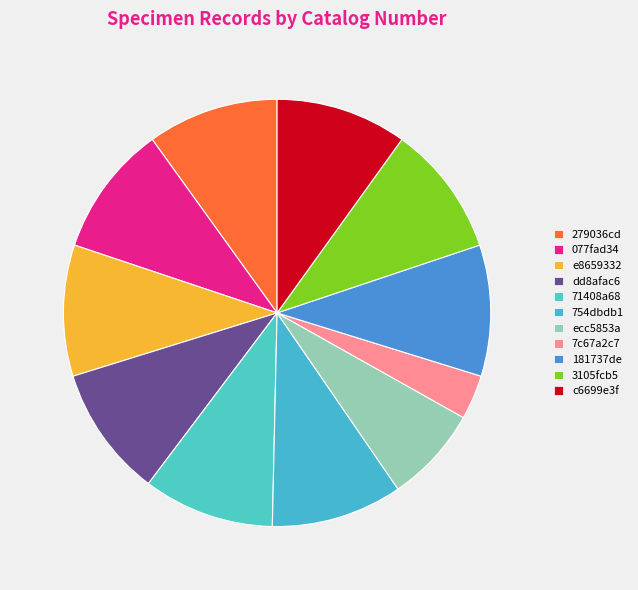

How many segments does this pie chart have?

11